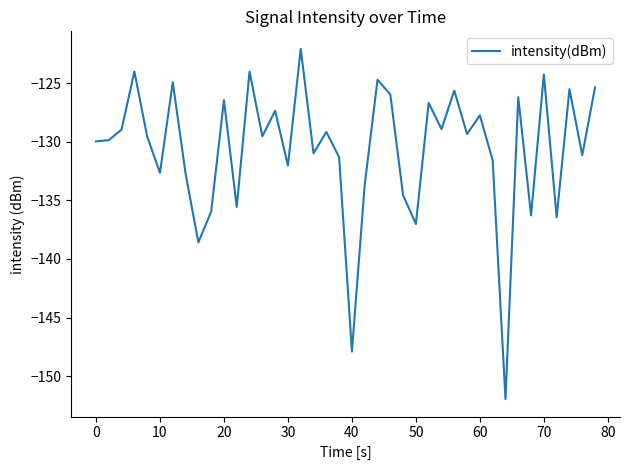

What is the difference between the maximum and minimum values?

29.9